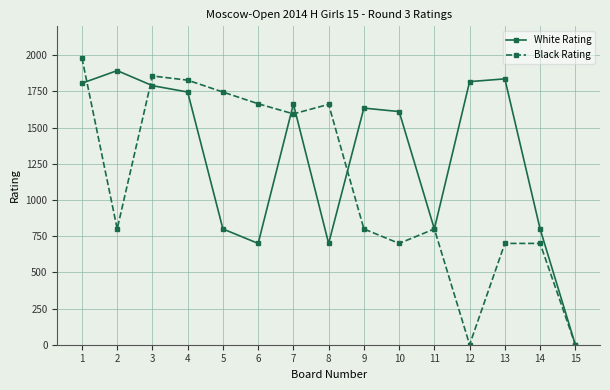

At how many categories does at least one series exceed 1127?

12